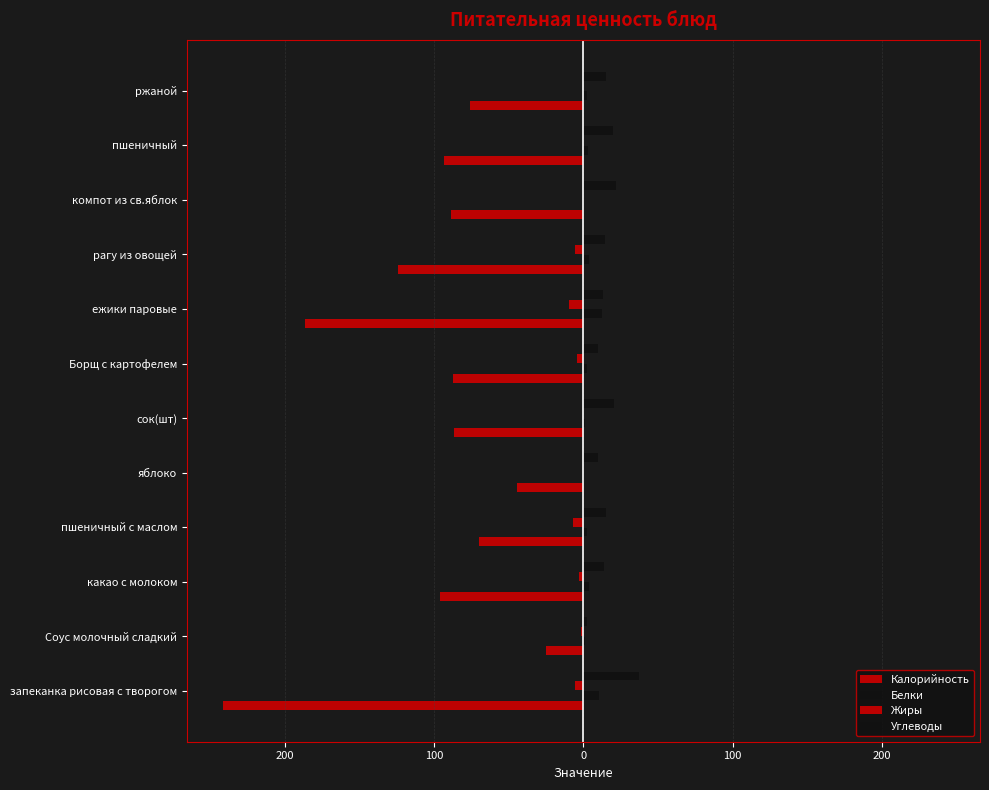

How many values in the Белки series exceed 2?

8